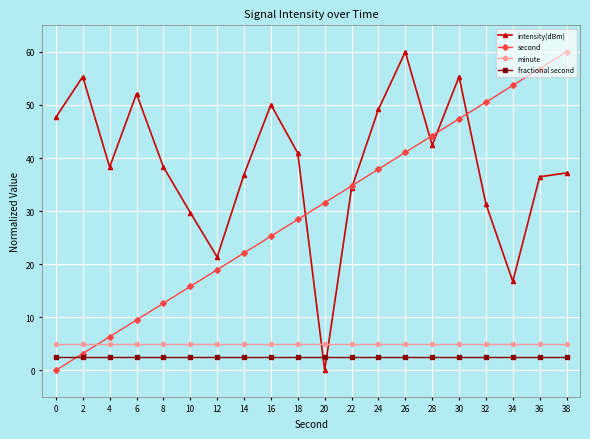

At which label does second first exceed 31?

20